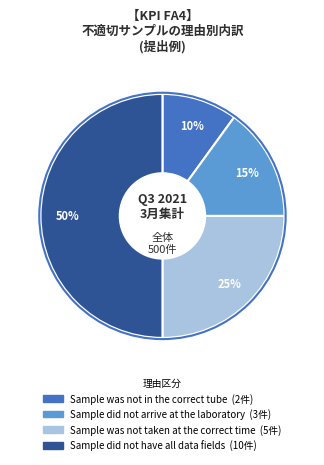

To the nearest percent, what is the average slice percentage?

25%